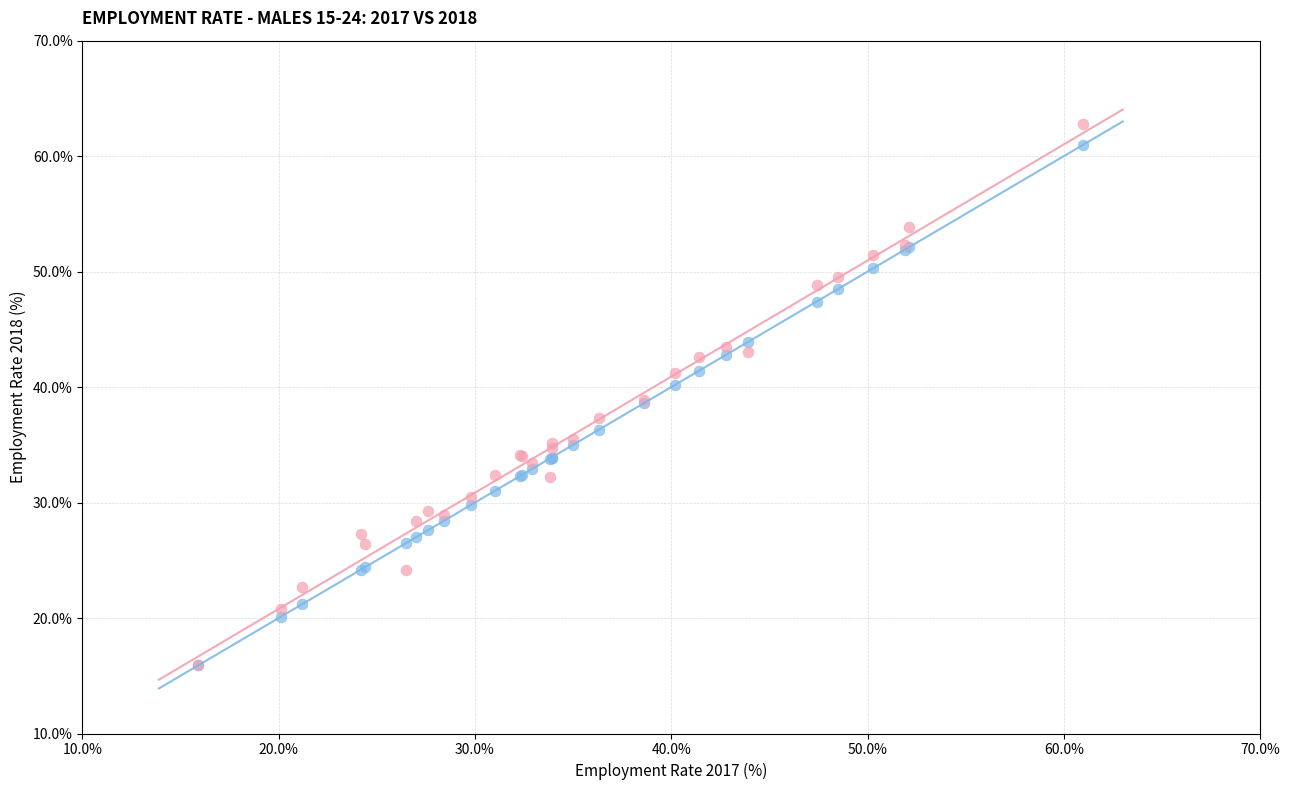

What are all the series names shown in the legend?

2017 Employment Rate, 2018 Employment Rate